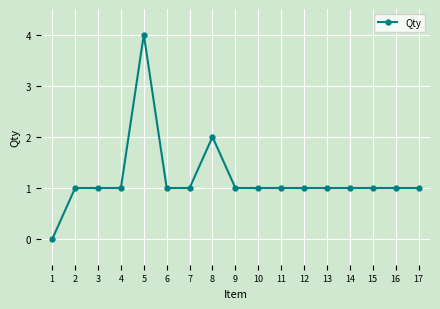

Count the values in the range 1 to 2.

15